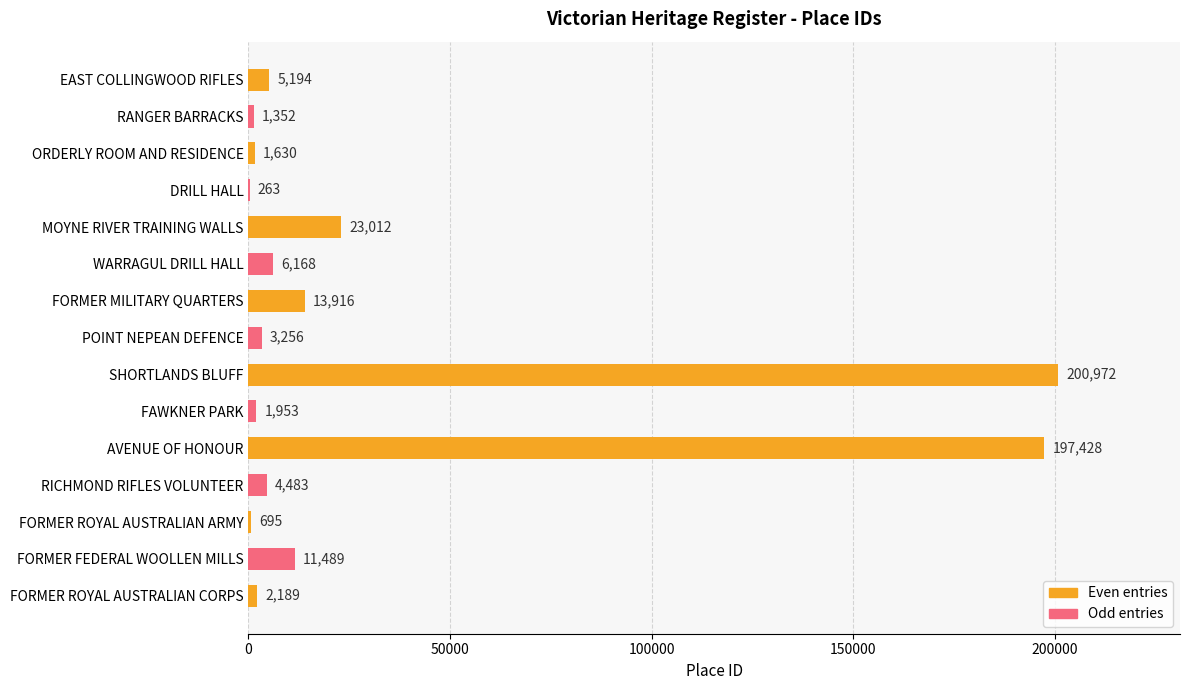

The chart shows a value of 58710 at SHORTLANDS BLUFF. True or false?

False